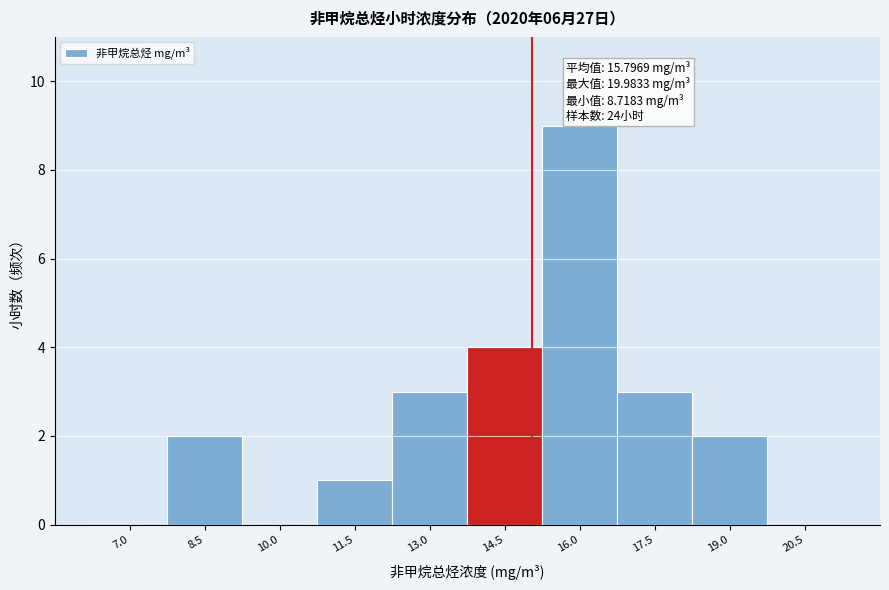

Reading left to right, transcribe all the data shown in this chart.

7.0=0	8.5=2	10.0=0	11.5=1	13.0=3	14.5=4	16.0=9	17.5=3	19.0=2	20.5=0